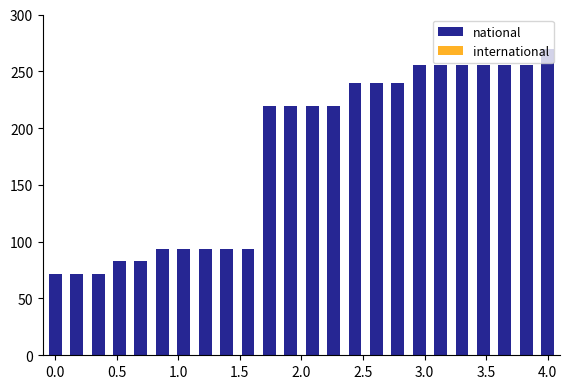

What is the difference between the maximum and second lowest values?

198.7